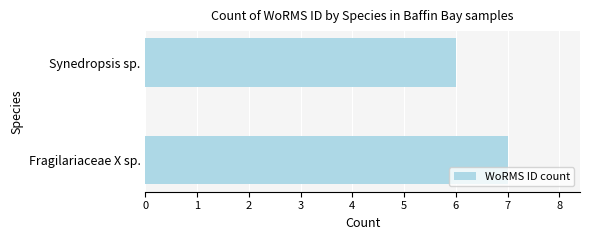

Which has a higher value, Synedropsis sp. or Fragilariaceae X sp.?

Fragilariaceae X sp.